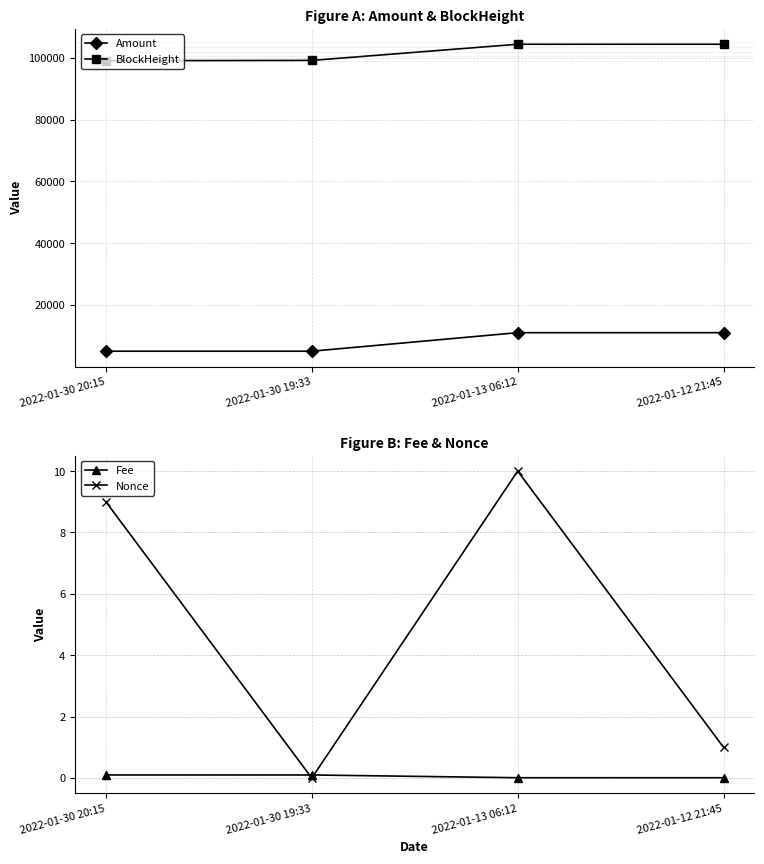

How many intersections are there between Nonce and Fee?

2